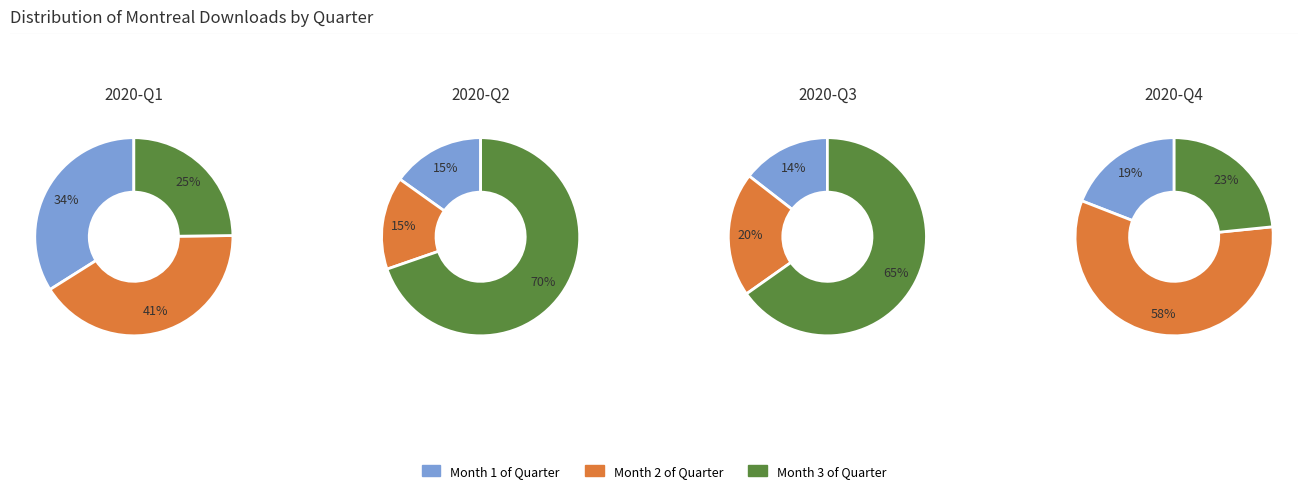

Count the number of slices in the pie.

3